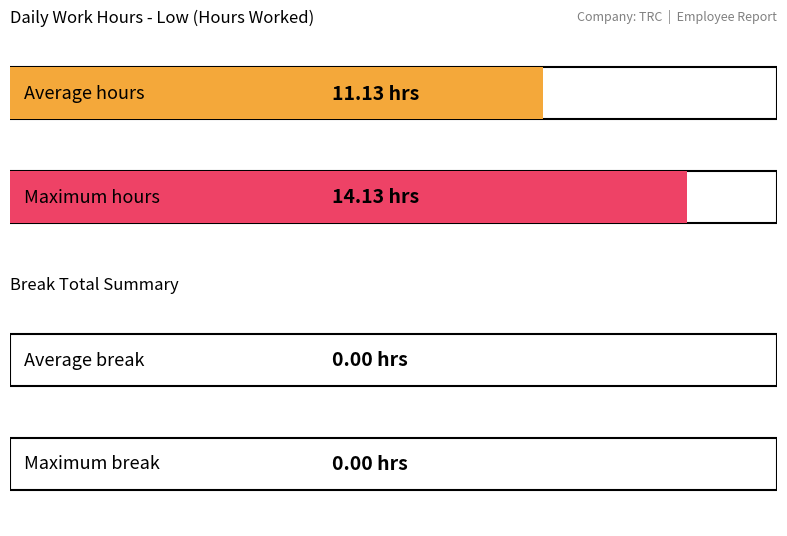

Does the chart contain any negative values?

No